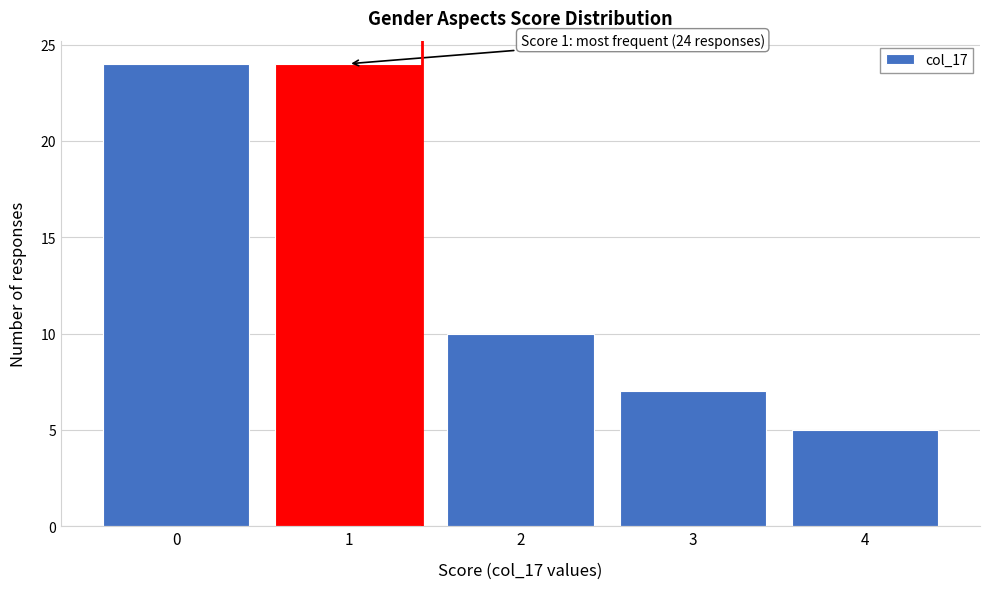

Reading left to right, extract all data points from this chart.

0=24	1=24	2=10	3=7	4=5